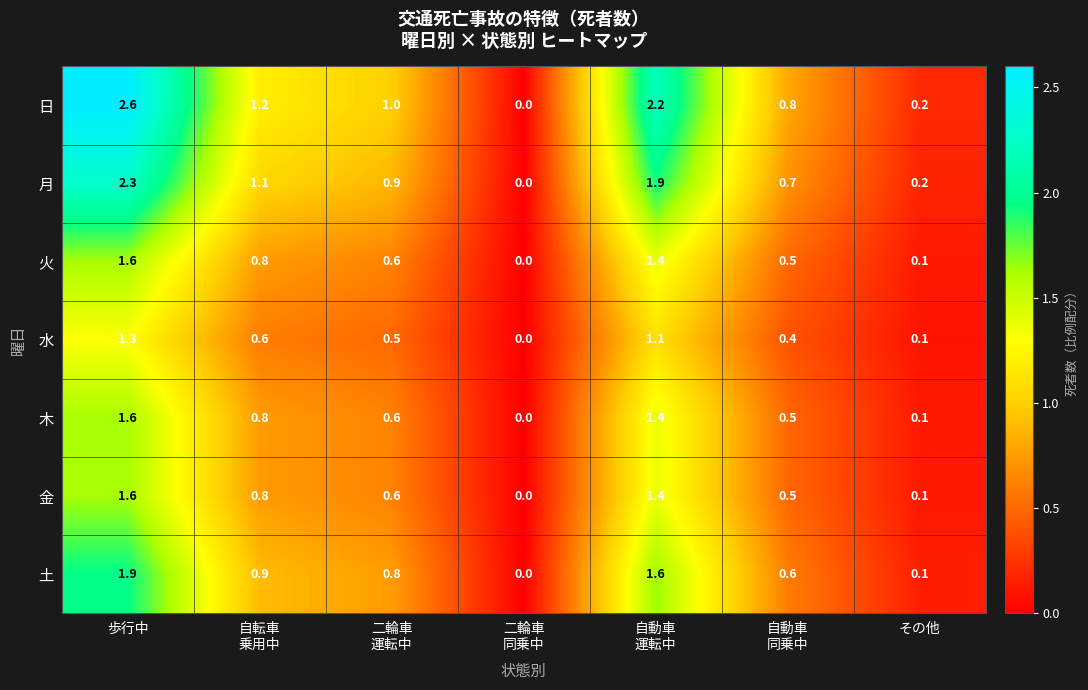

How many series are shown in this chart?

7